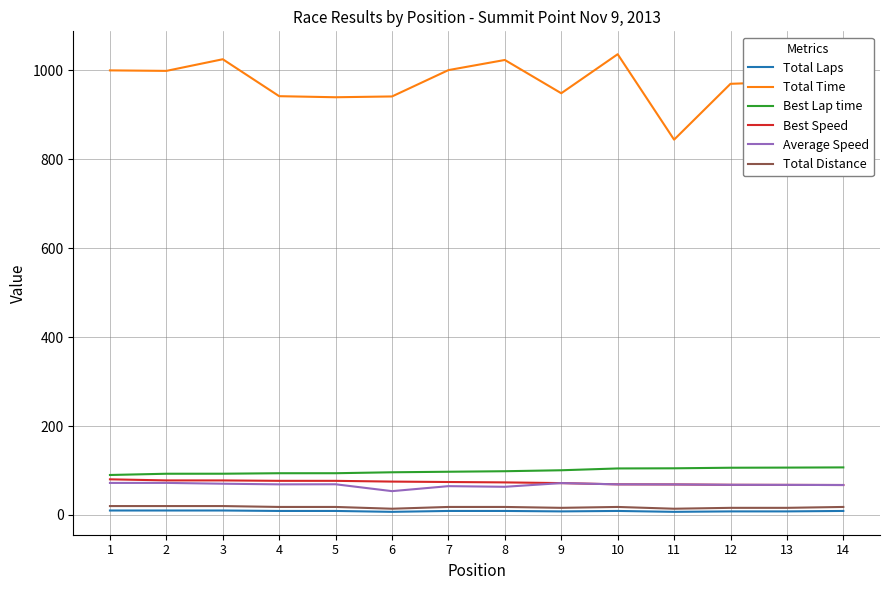

What are all the series names shown in the legend?

Total Laps, Total Time, Best Lap time, Best Speed, Average Speed, Total Distance